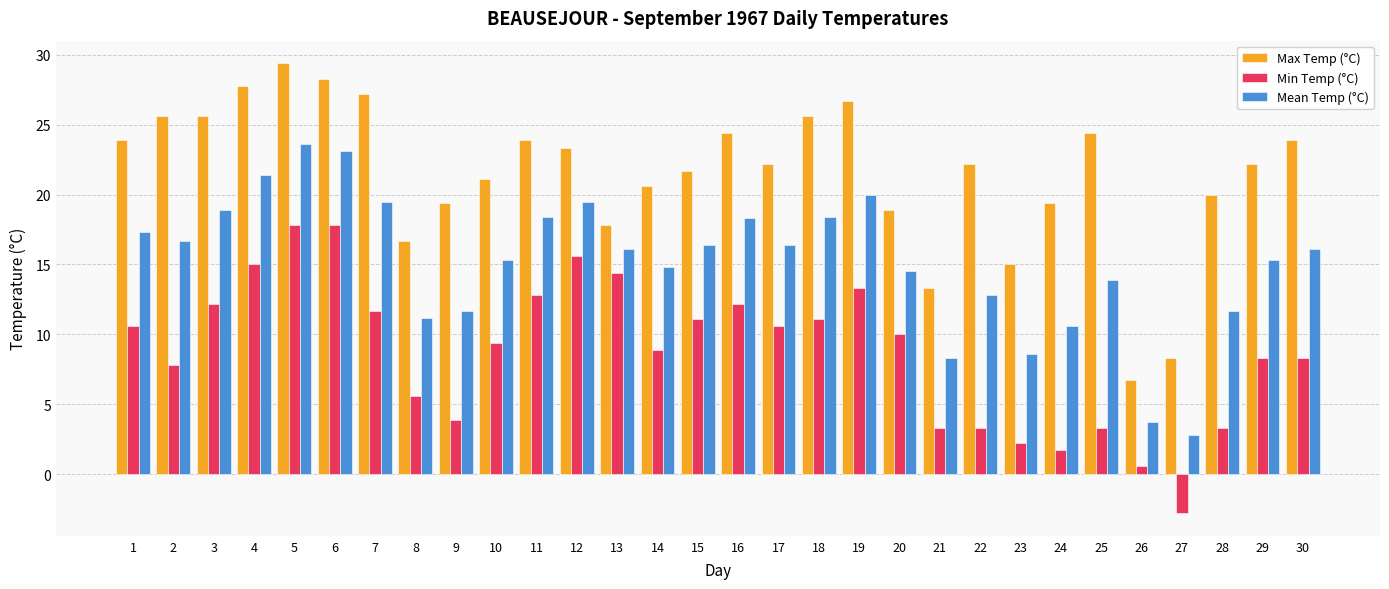

What is the value of the Min Temp (°C) bar at the 25th from the left?

3.3